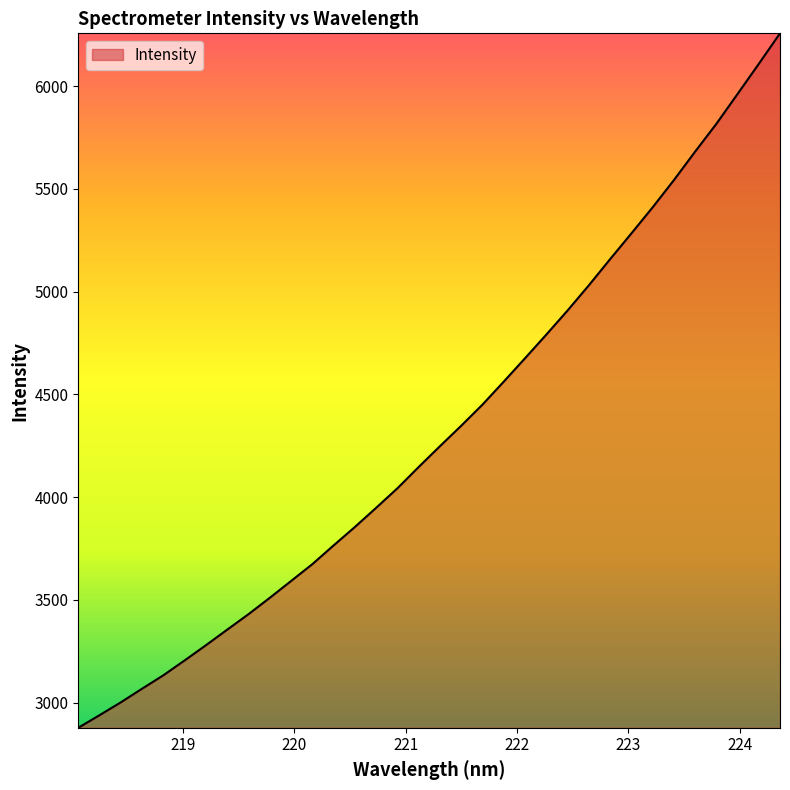

What is the difference between the maximum and minimum values?

3378.3